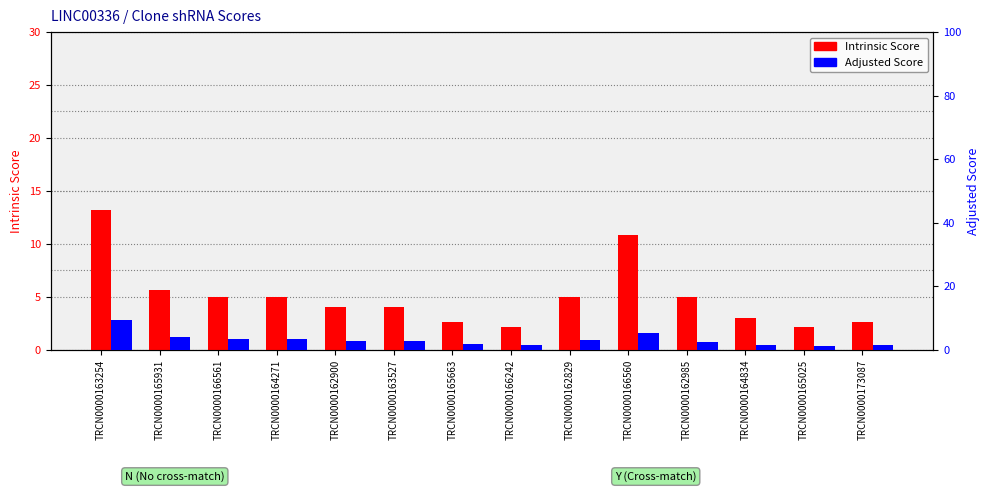

At which category is the sum across all series the highest?

TRCN0000163254